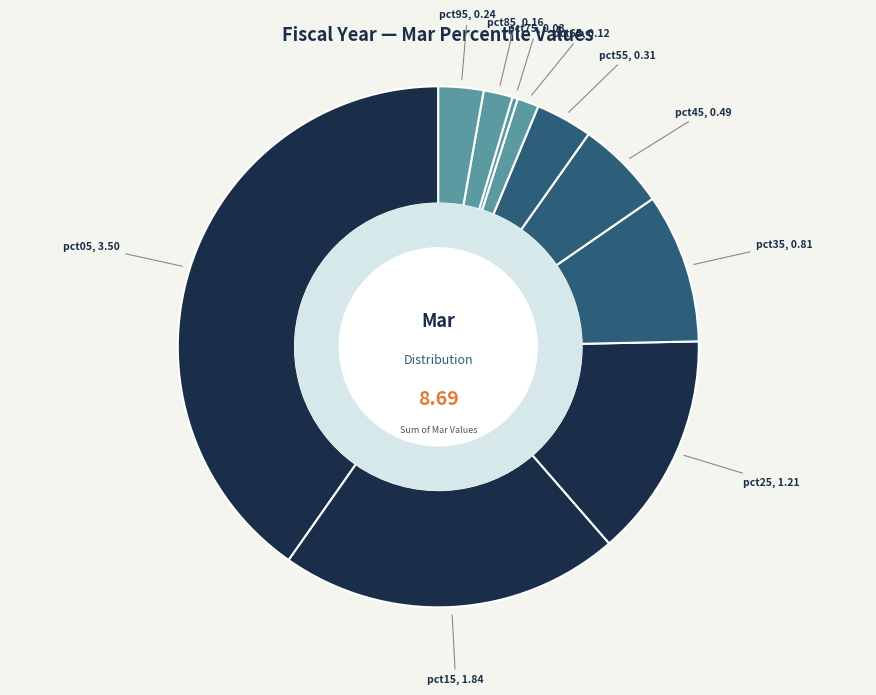

Count the number of slices in the pie.

10